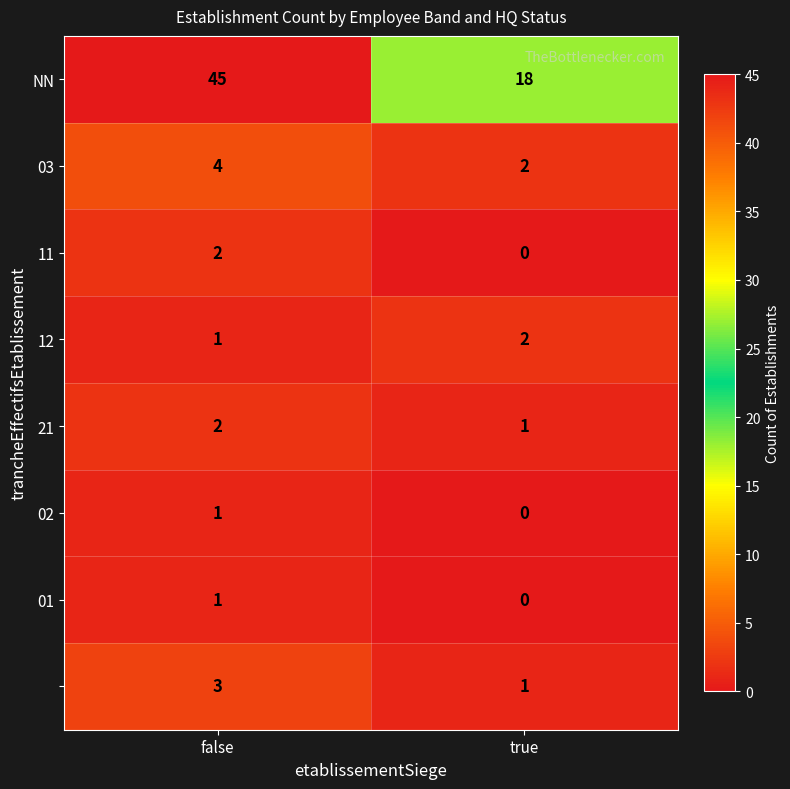

How many categories are shown in the chart?

2